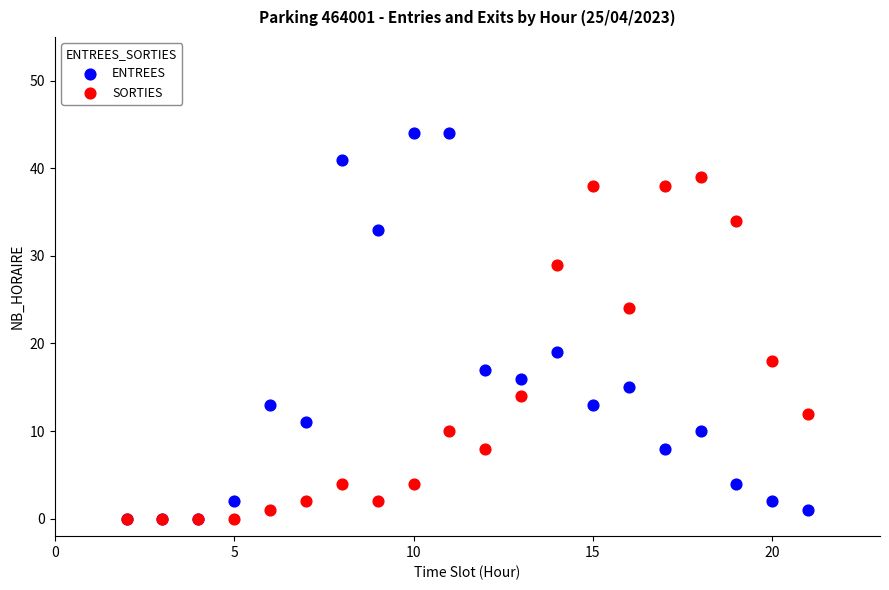

In the ENTREES series, what Y value is closest to 22?

19